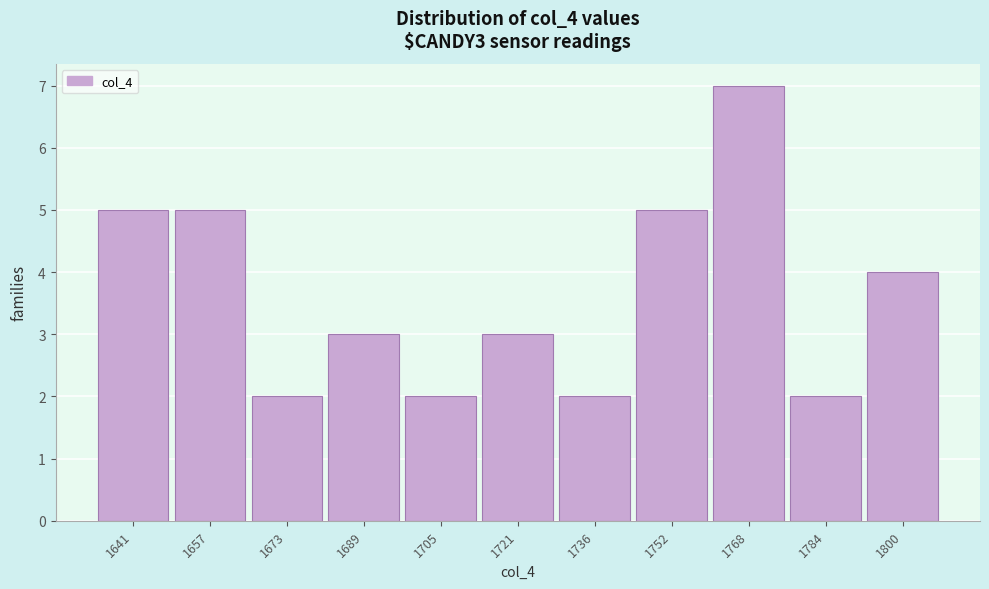

Which range on the x-axis has the tallest bar?

1760 to 1776